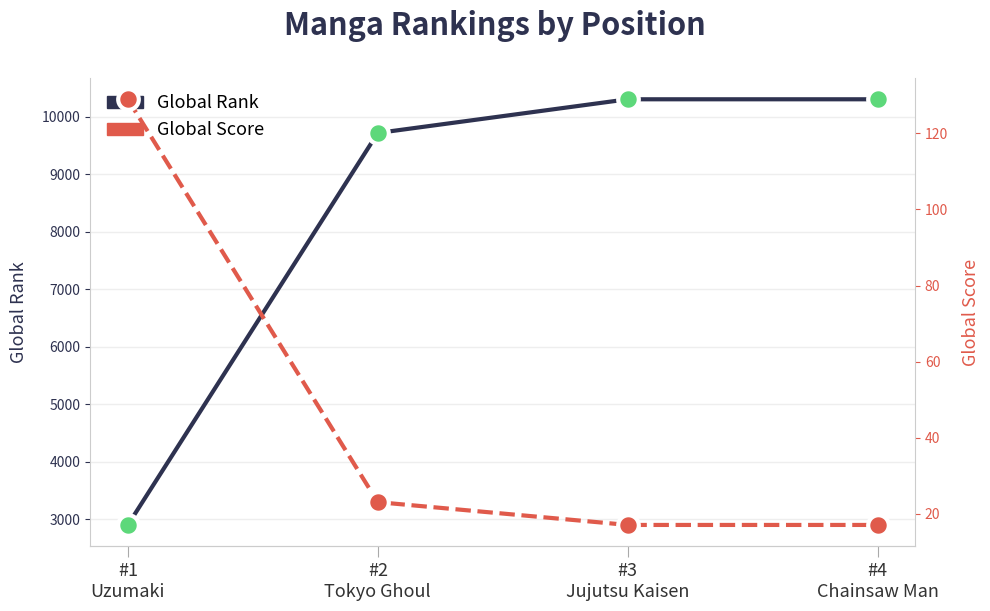

Which series reaches the maximum Y coordinate?

Global Rank